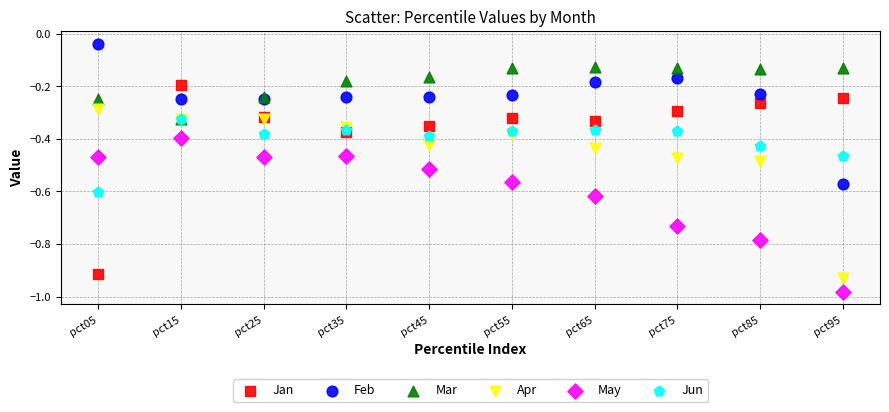

Which series contains the lowest Y value?

May